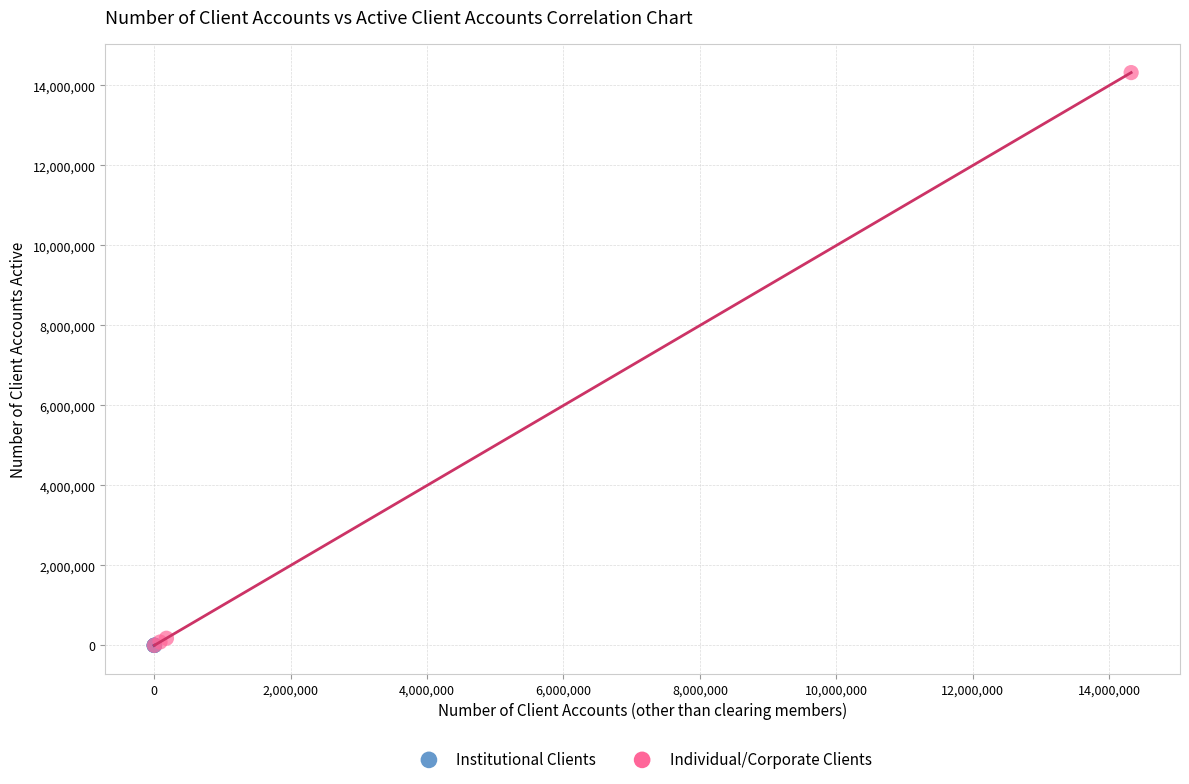

Which series reaches the maximum Y coordinate?

Individual/Corporate Clients